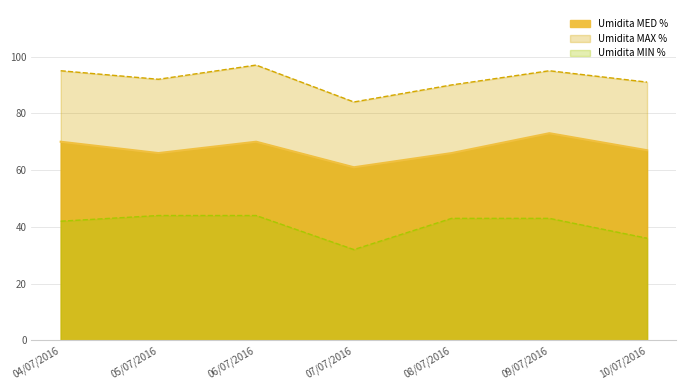

Reading left to right, transcribe all the data shown in this chart.

Umidita MAX %: 95	92	97	84	90	95	91
Umidita MIN %: 42	44	44	32	43	43	36
Umidita MED %: 70	66	70	61	66	73	67